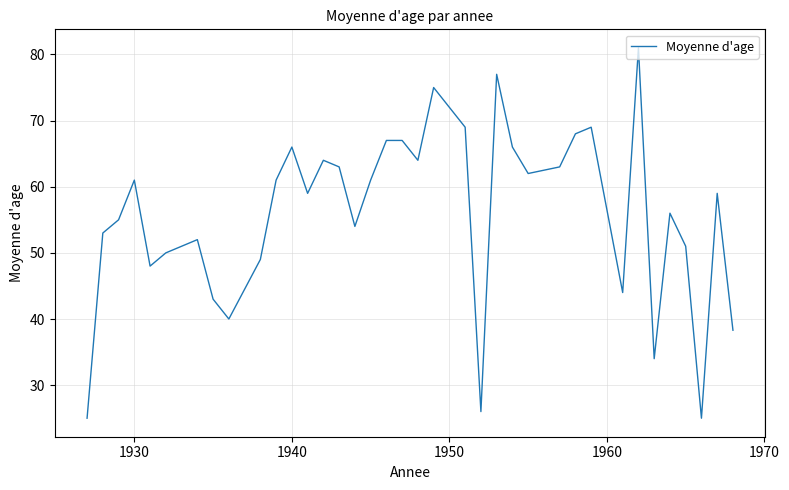

What is the difference between the second highest and second lowest values?

52.0